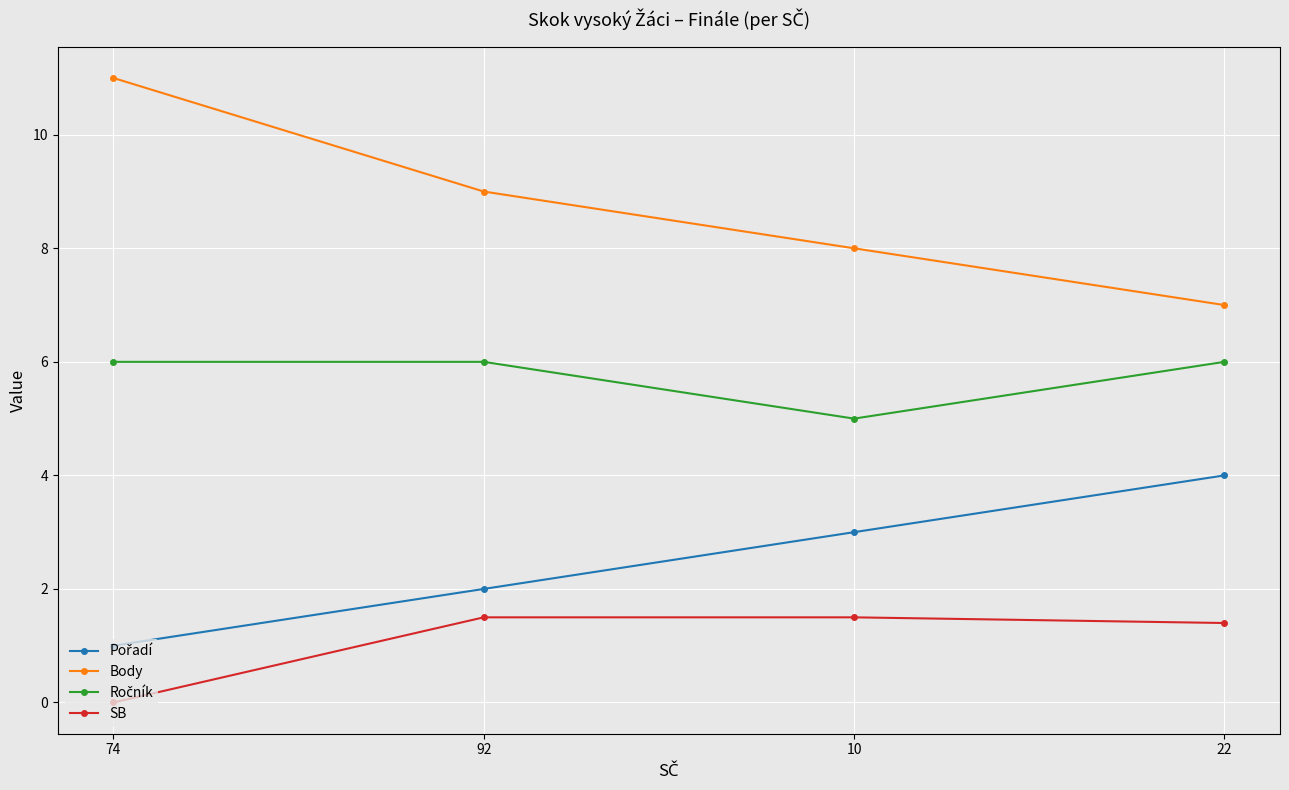

Which category has the lowest value across all series?

74